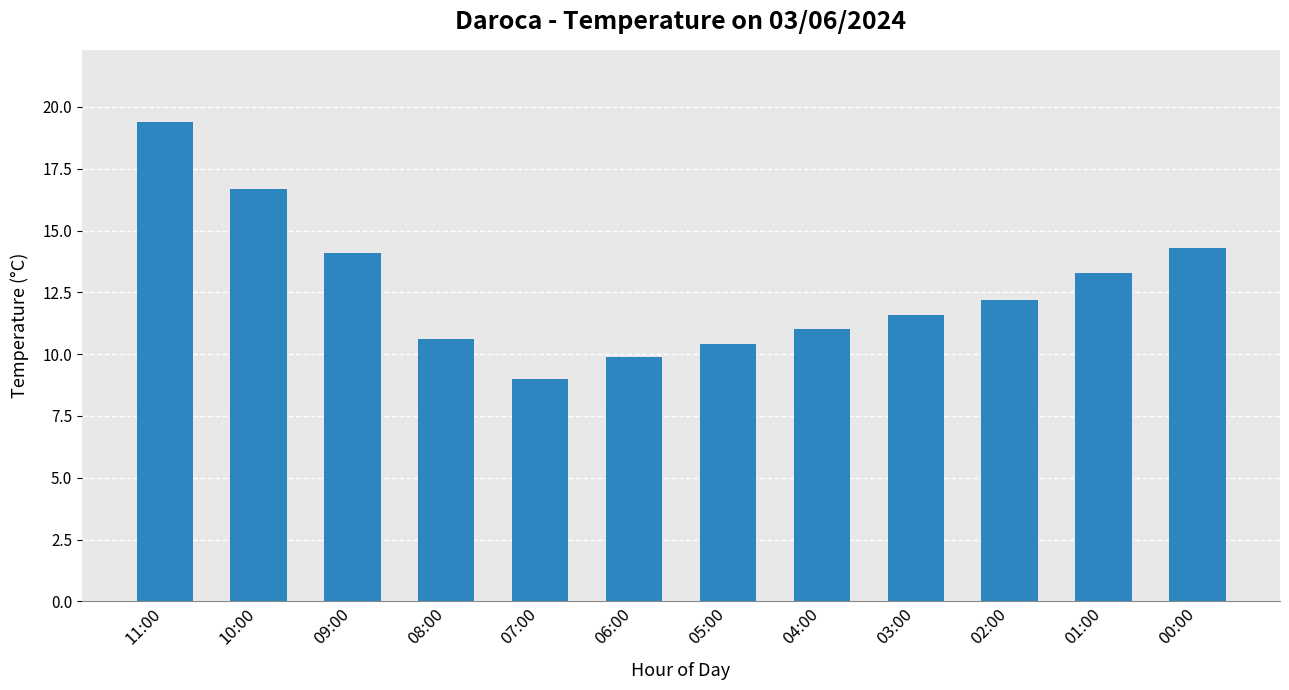

What is the average value?

12.7